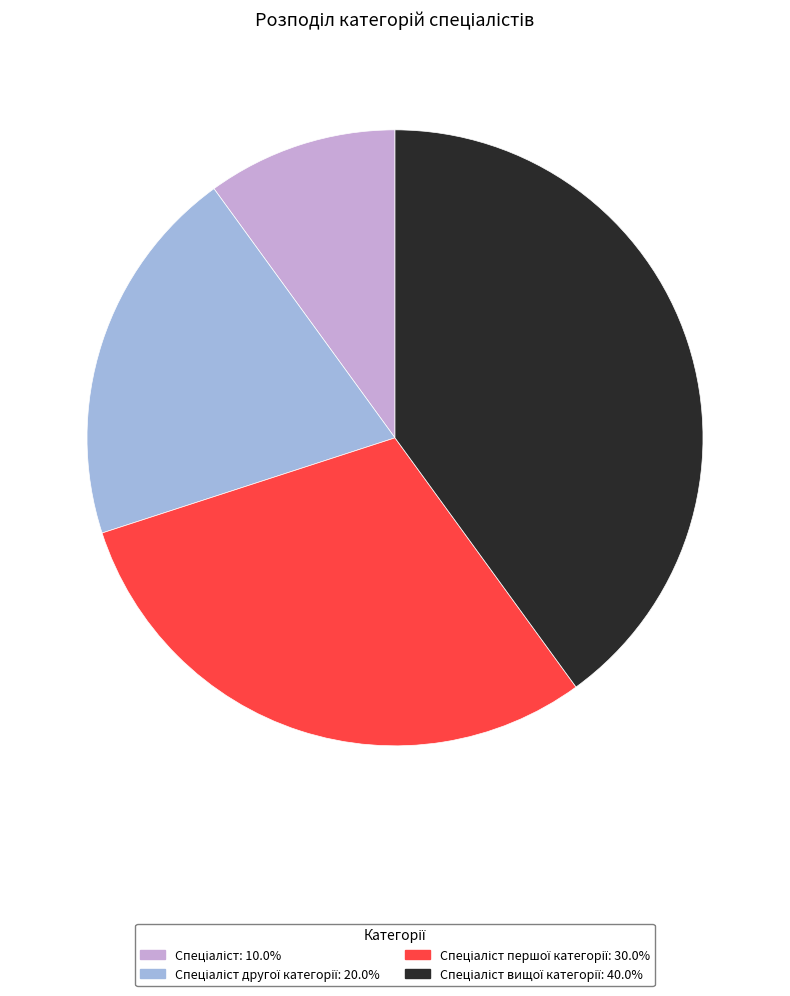

Does any single category account for the majority?

No